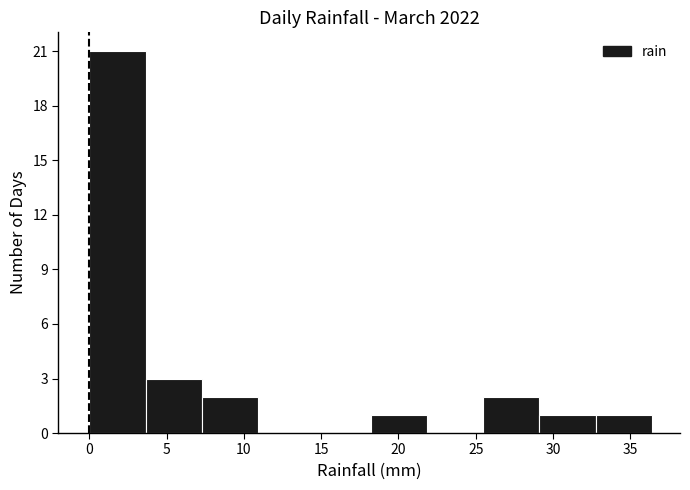

What is the height of the bar covering 33.0 to 36.5 on the x-axis? Neither the bar edges nor the heights are printed on the chart, so give them approximately, as read against the axes.

1